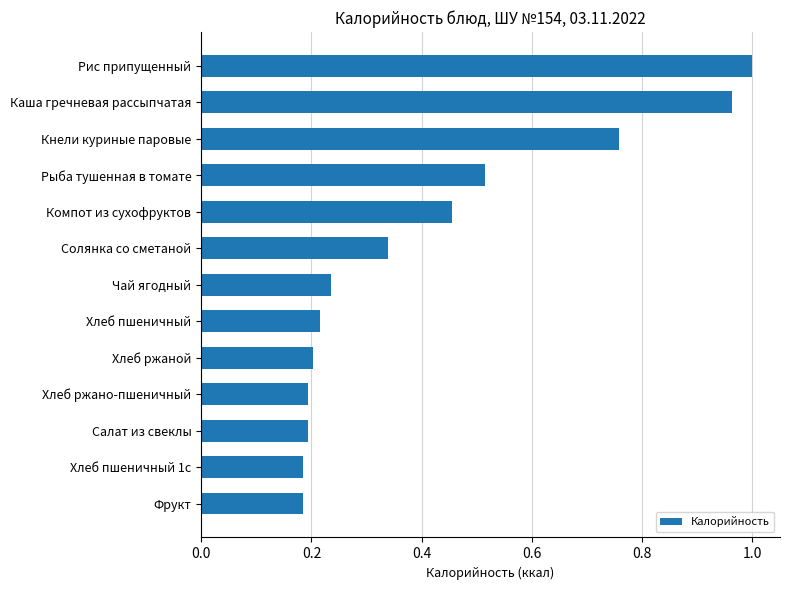

What is the change in value from Хлеб ржано-пшеничный to Кнели куриные паровые?

+0.6